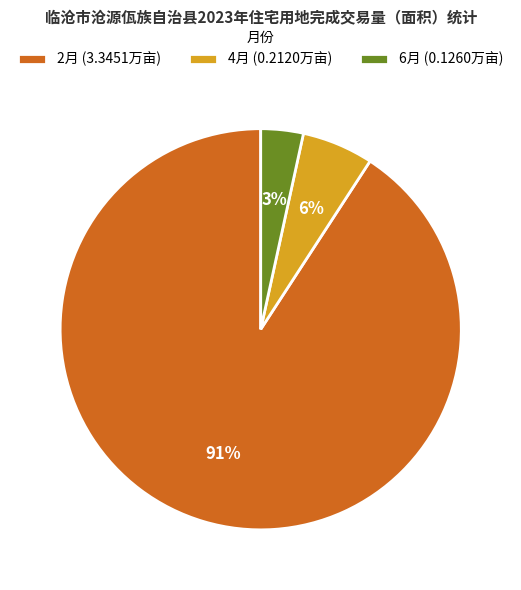

To the nearest percent, what portion does 4月 represent?

6%